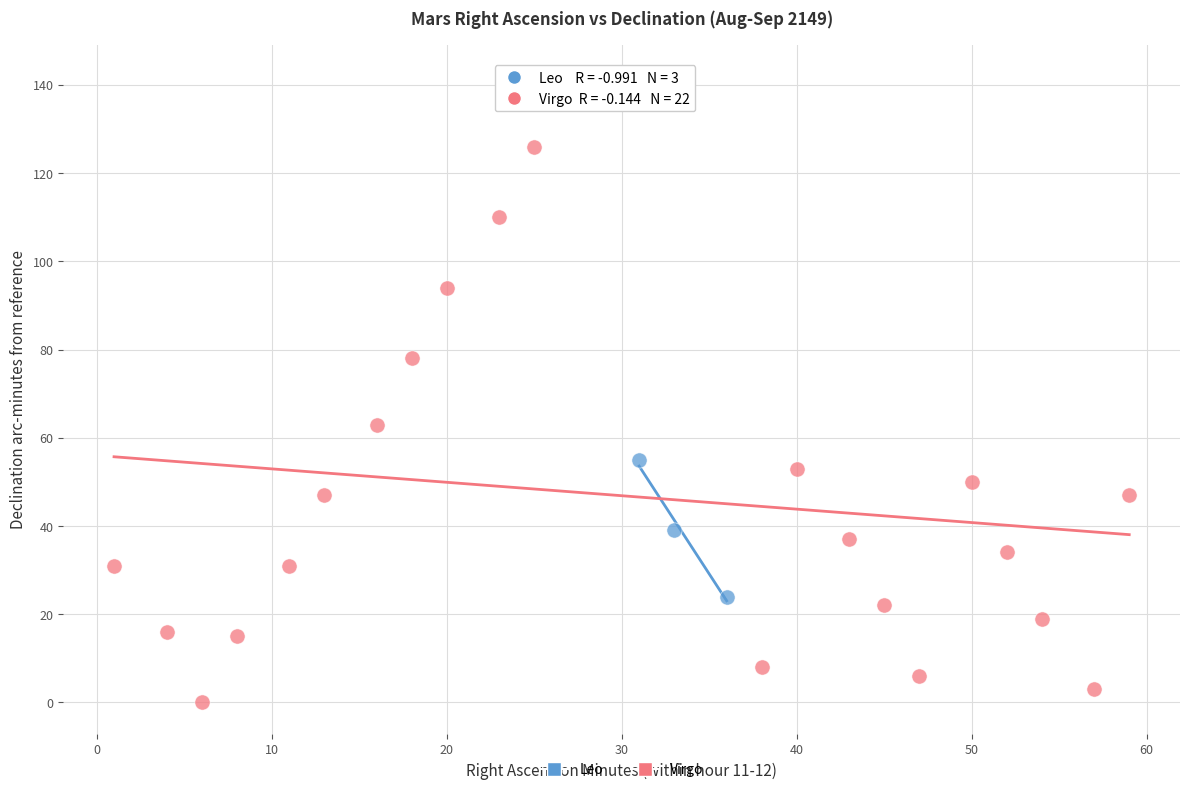

Which series contains the lowest Y value?

Virgo